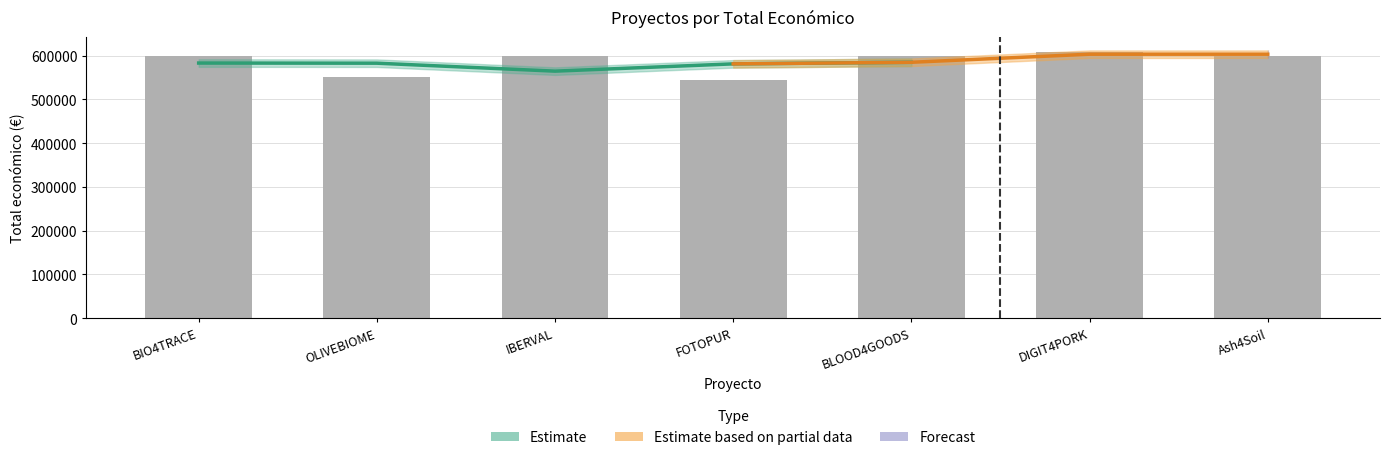

Reading left to right, extract all data points from this chart.

599262	550111	598303	544746	599960	609206	600000